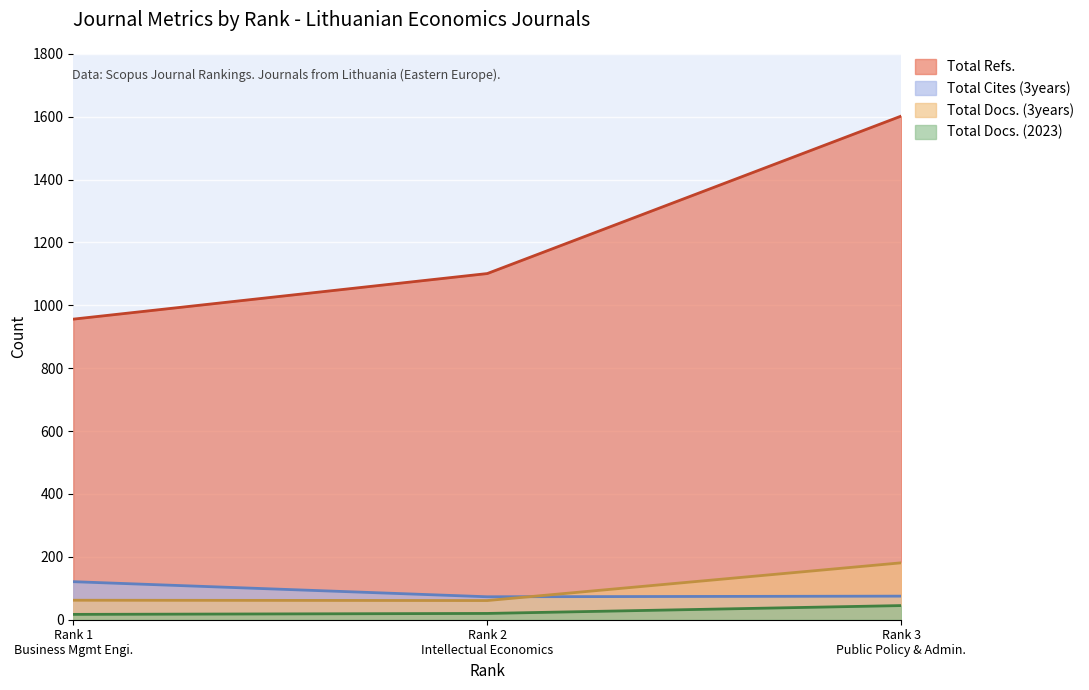

How many series are shown in this chart?

4